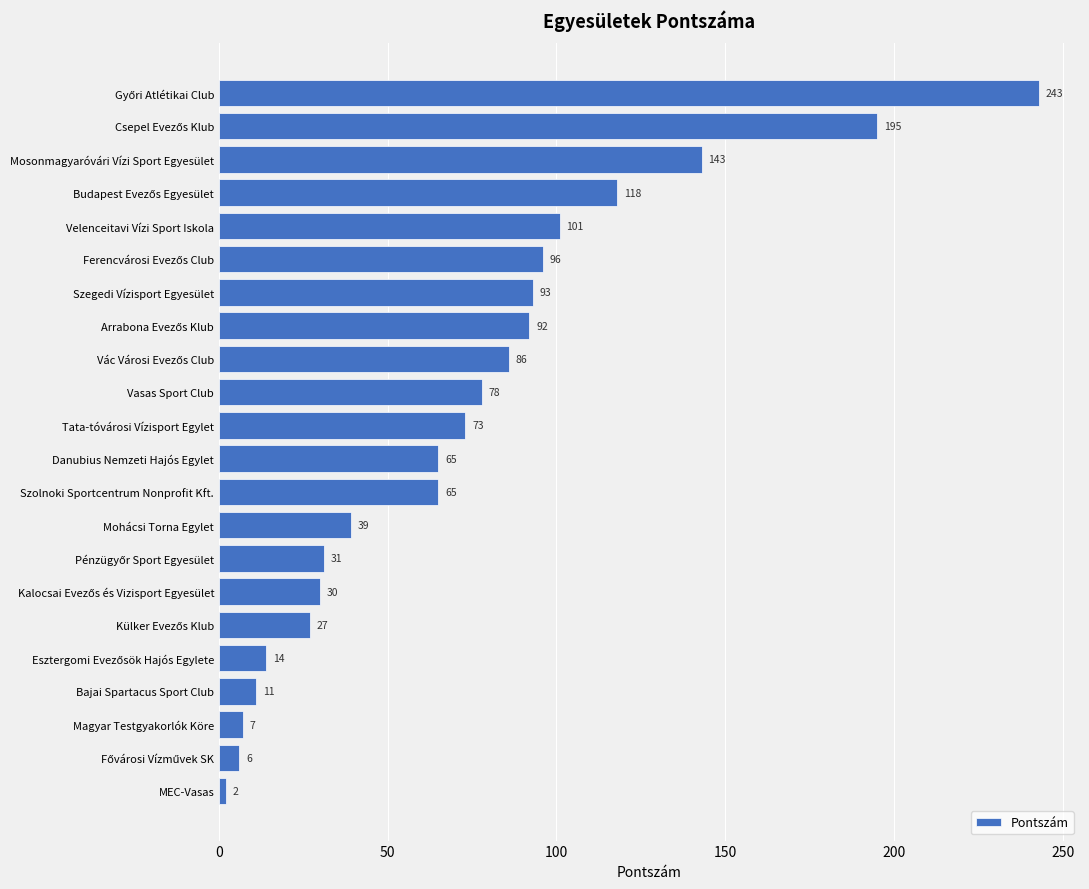

Reading top to bottom, extract all data points from this chart.

243	195	143	118	101	96	93	92	86	78	73	65	65	39	31	30	27	14	11	7	6	2